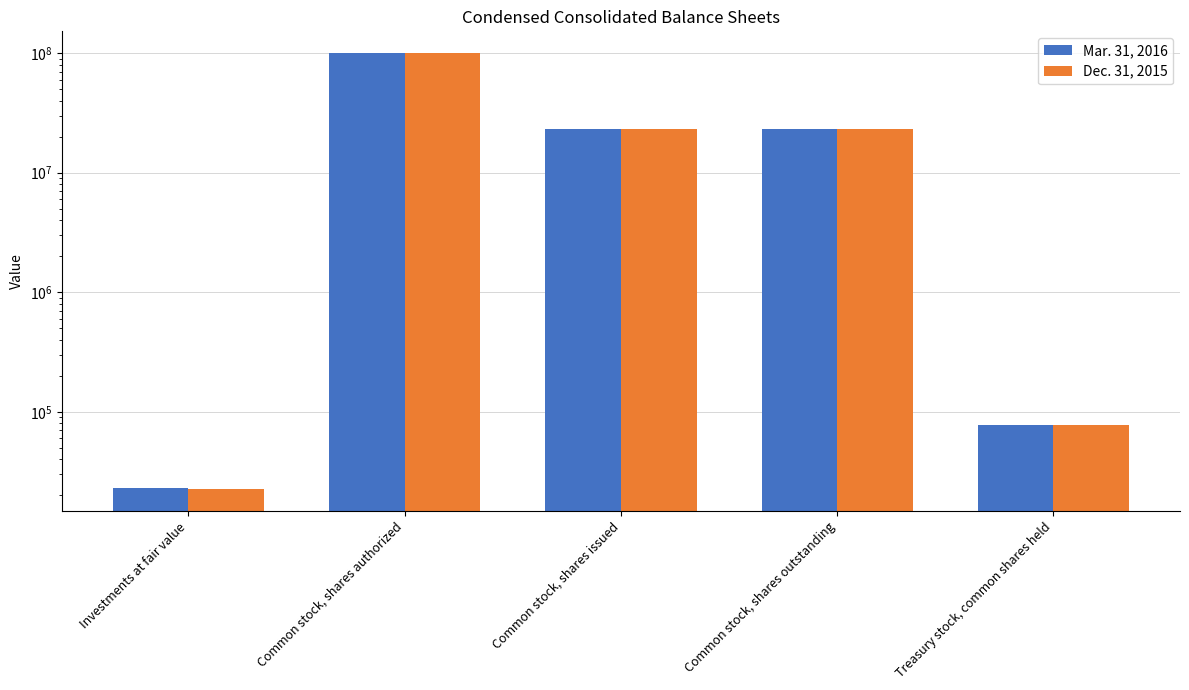

Which series has the largest total across all categories?

Mar. 31, 2016